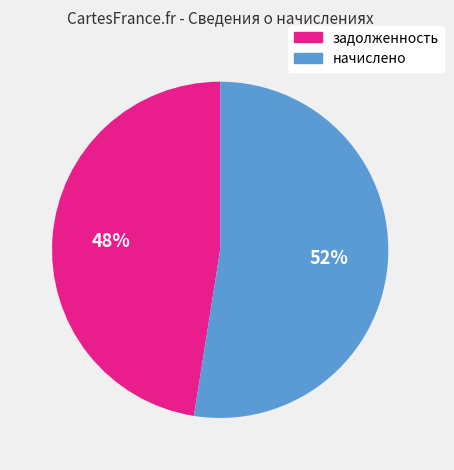

Is it true that задолженность is 48% of the pie?

True